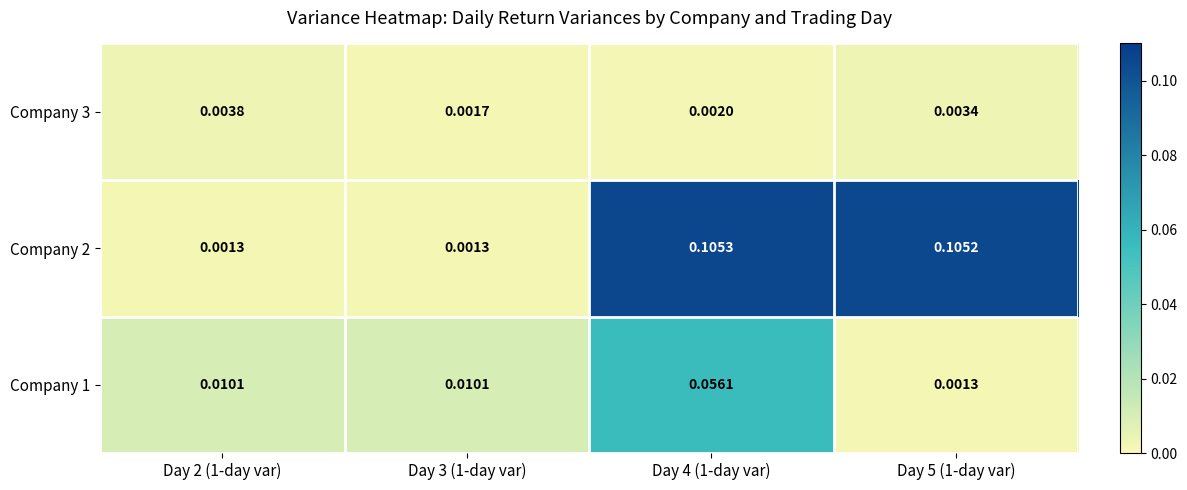

At how many categories does at least one series exceed 0?

4